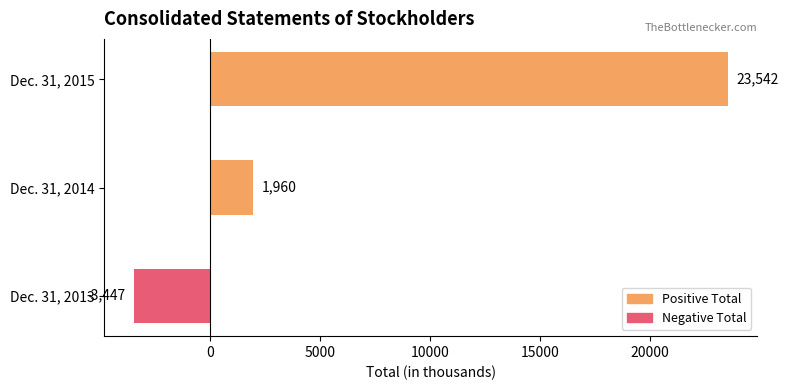

Reading bottom to top, what are all the values shown in this chart?

Dec. 31, 2013=-3447	Dec. 31, 2014=1960	Dec. 31, 2015=23542